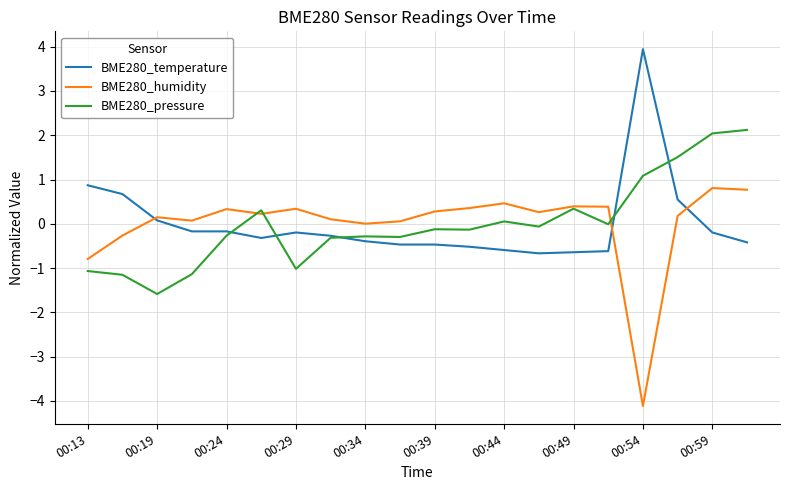

How many times do BME280_pressure and BME280_temperature cross each other?

5